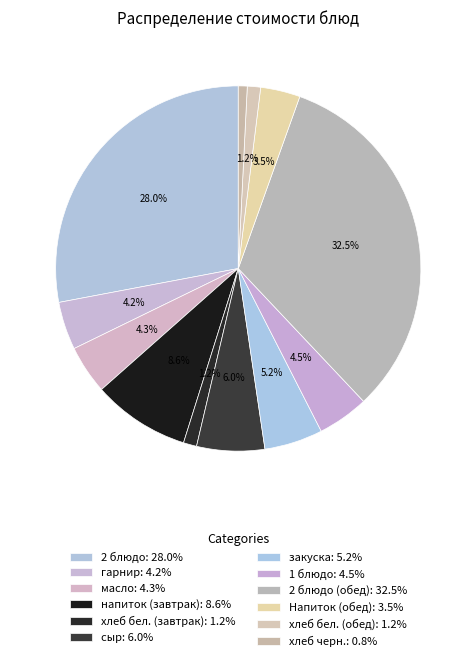

How many slices are in this pie chart?

12